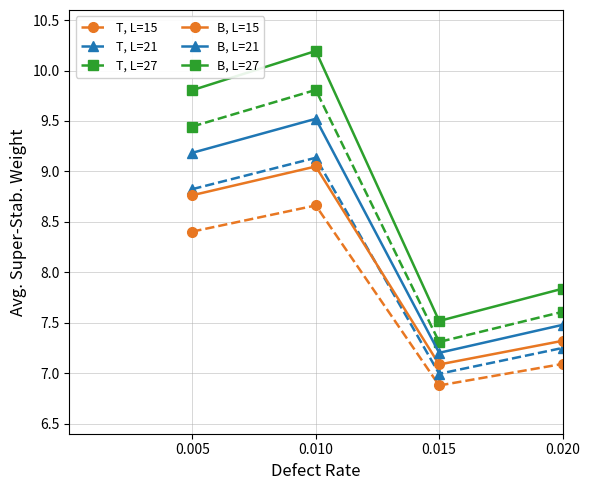

What is the greatest value displayed?

10.2